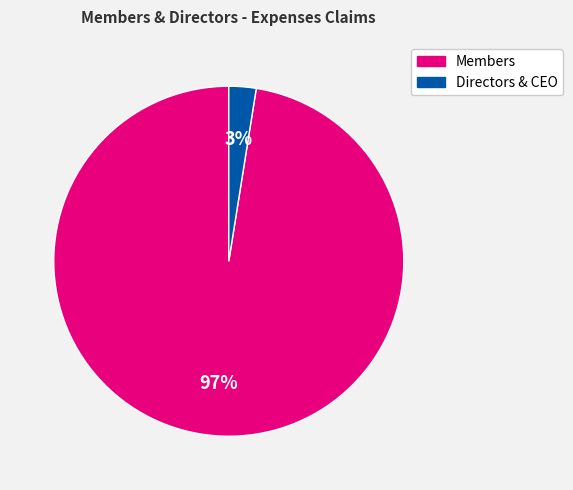

Is there any slice that represents more than half of the pie?

Yes